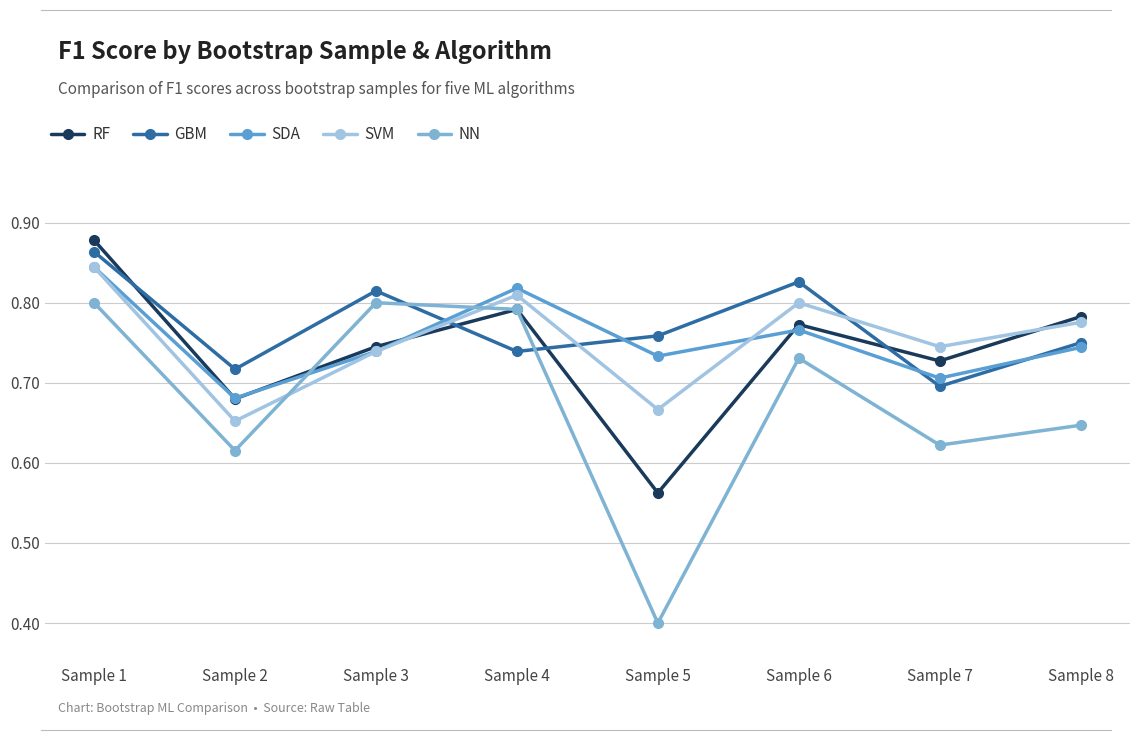

Which series changed the most between Sample 1 and Sample 7?

NN